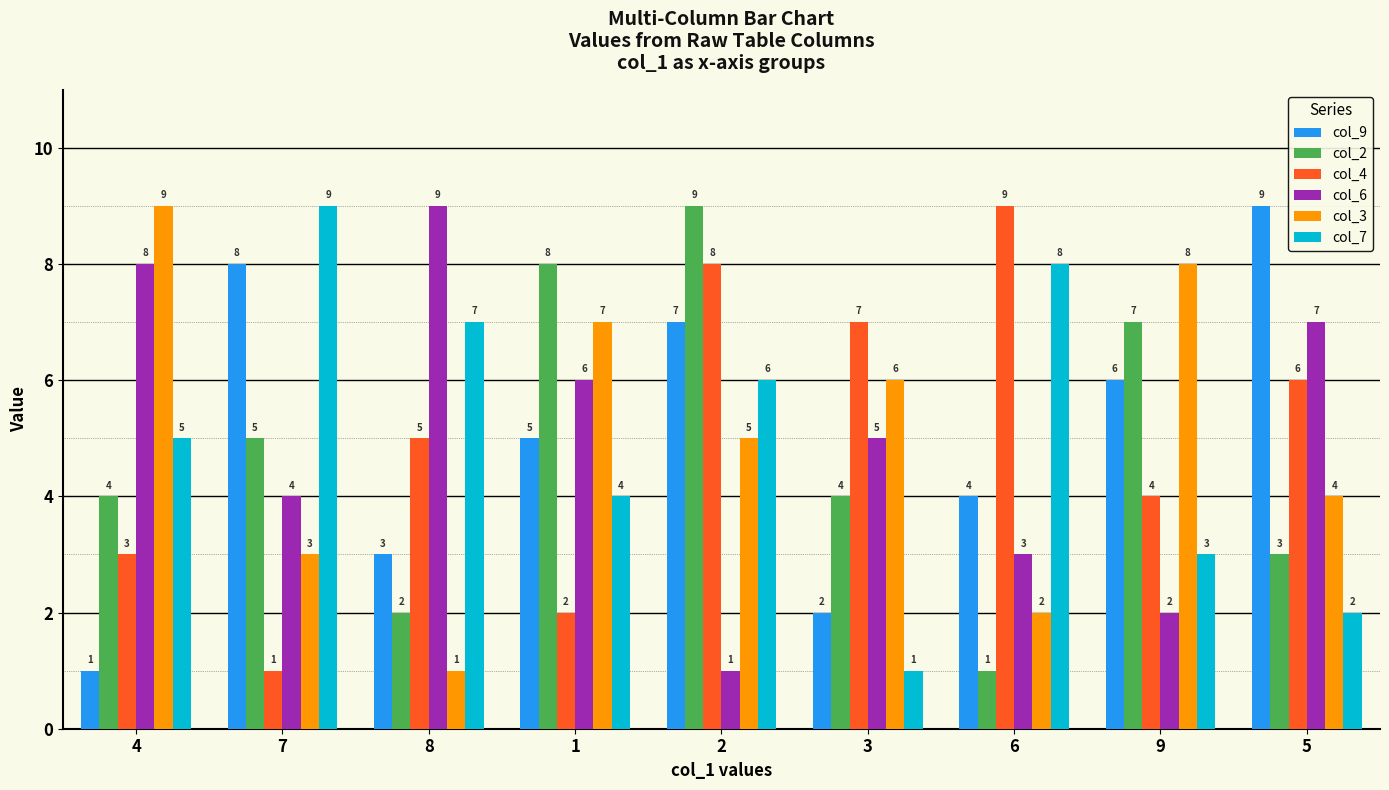

Reading left to right, extract all data points from this chart.

col_9: 1	8	3	5	7	2	4	6	9
col_2: 4	5	2	8	9	4	1	7	3
col_4: 3	1	5	2	8	7	9	4	6
col_6: 8	4	9	6	1	5	3	2	7
col_3: 9	3	1	7	5	6	2	8	4
col_7: 5	9	7	4	6	1	8	3	2